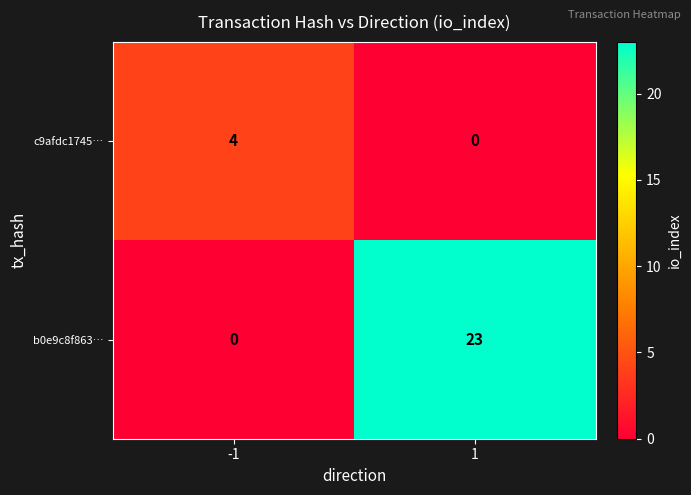

What is the greatest value displayed?

23